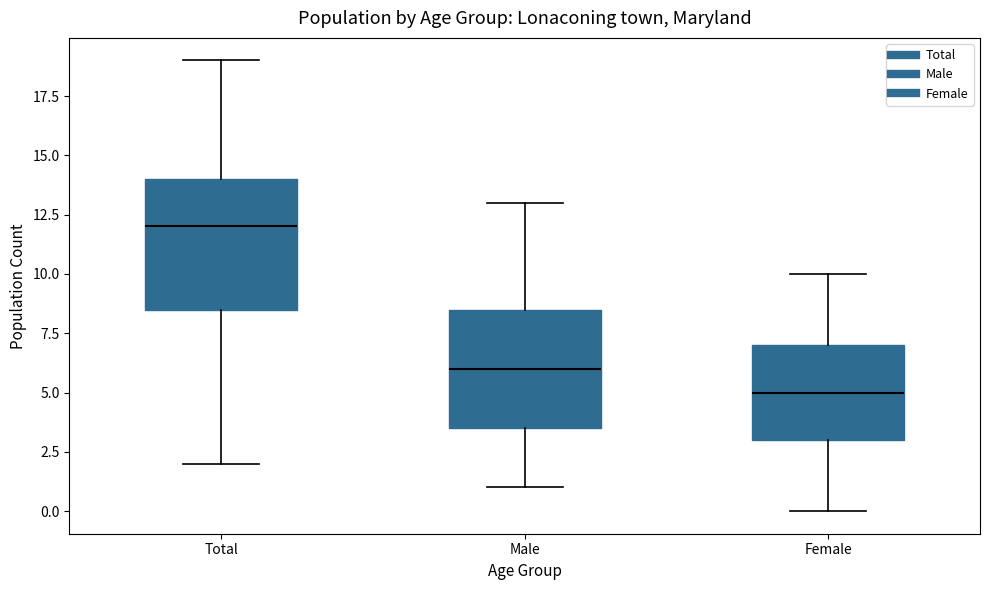

Which box has the lowest median line?

Female